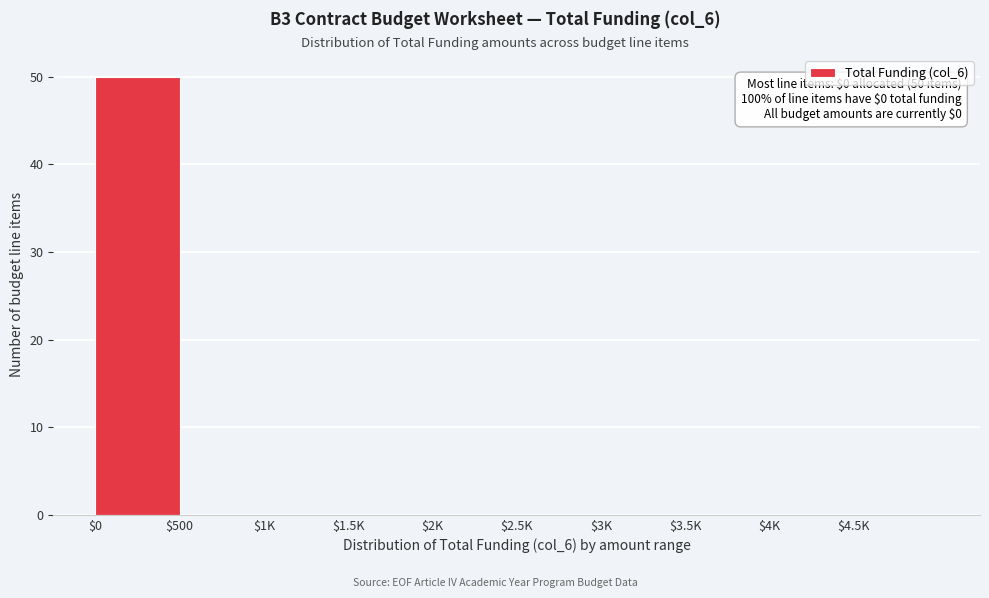

Which category has the highest value across all series?

$0